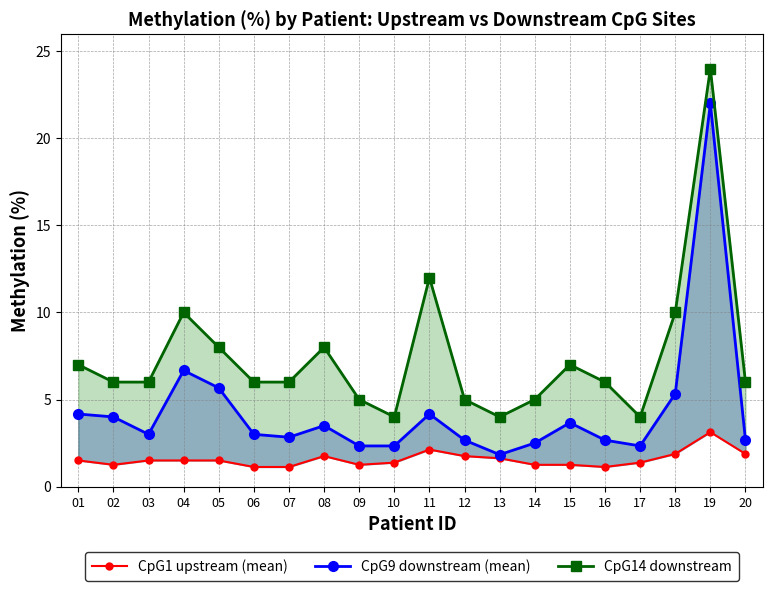

Reading left to right, list all the values displayed in this chart.

CpG1 upstream (mean): 01=1.5	02=1.2	03=1.5	04=1.5	05=1.5	06=1.1	07=1.1	08=1.8	09=1.2	10=1.4	11=2.1	12=1.8	13=1.6	14=1.2	15=1.2	16=1.1	17=1.4	18=1.9	19=3.1	20=1.9
CpG9 downstream (mean): 01=4.2	02=4.0	03=3.0	04=6.7	05=5.7	06=3.0	07=2.8	08=3.5	09=2.3	10=2.3	11=4.2	12=2.7	13=1.8	14=2.5	15=3.7	16=2.7	17=2.3	18=5.3	19=22.0	20=2.7
CpG14 downstream: 01=7.0	02=6.0	03=6.0	04=10.0	05=8.0	06=6.0	07=6.0	08=8.0	09=5.0	10=4.0	11=12.0	12=5.0	13=4.0	14=5.0	15=7.0	16=6.0	17=4.0	18=10.0	19=24.0	20=6.0